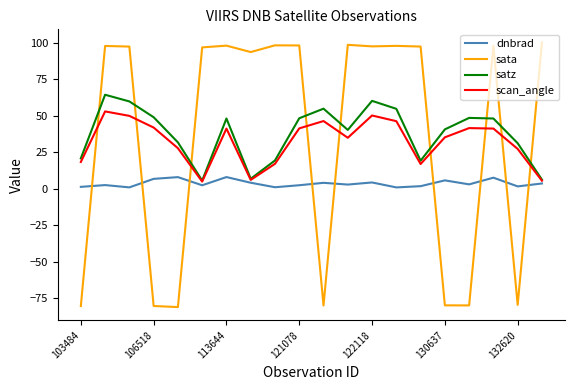

Which series has the widest spread of values?

sata